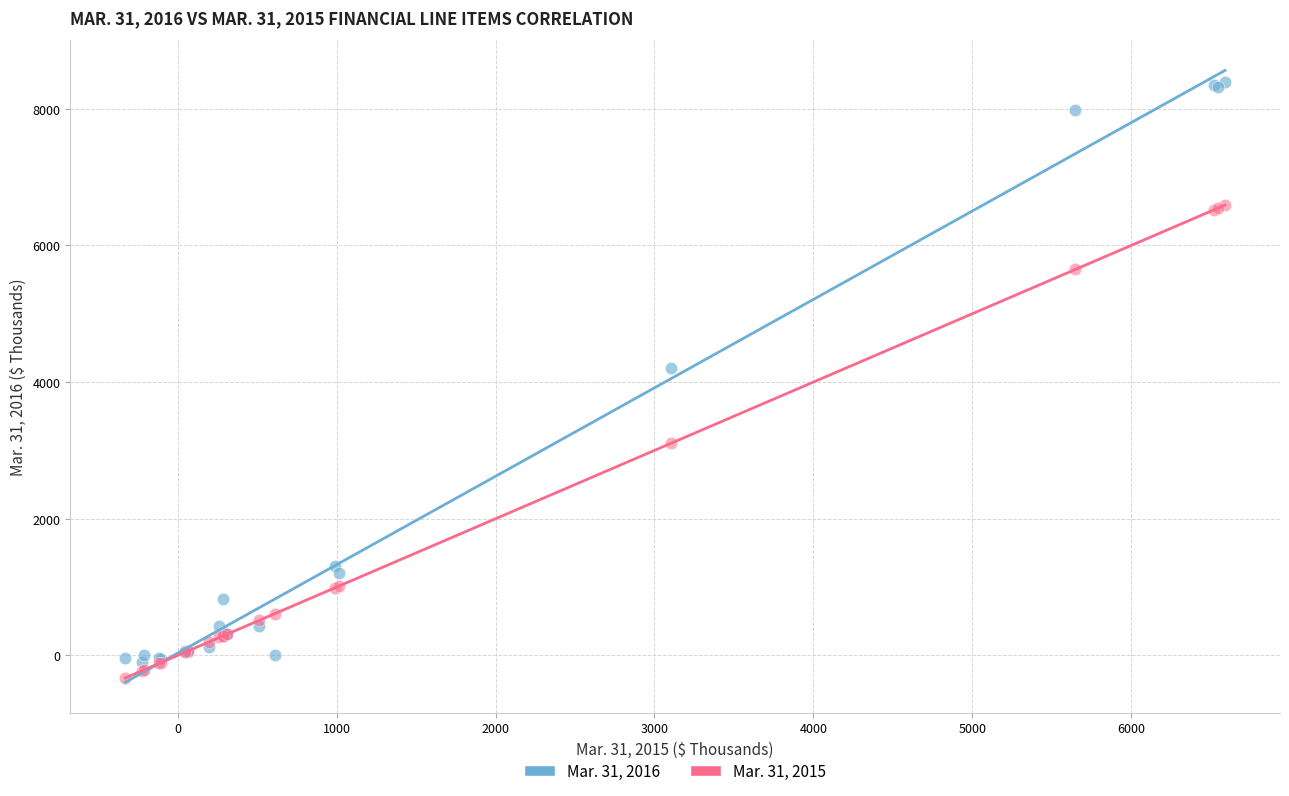

Which series contains the highest Y value?

Mar. 31, 2016